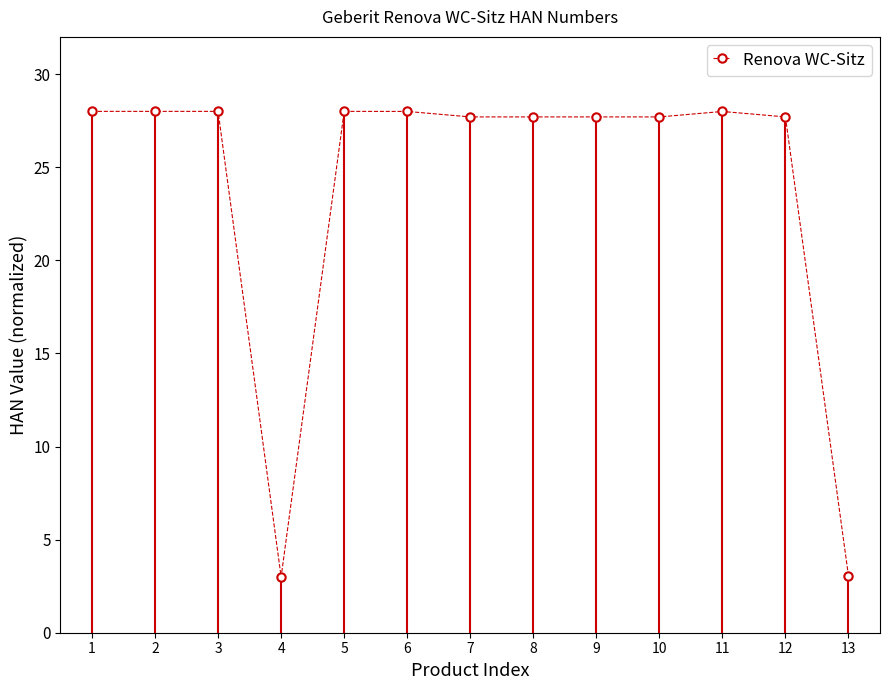

True or false: the data shows 27.7 at 7.

True